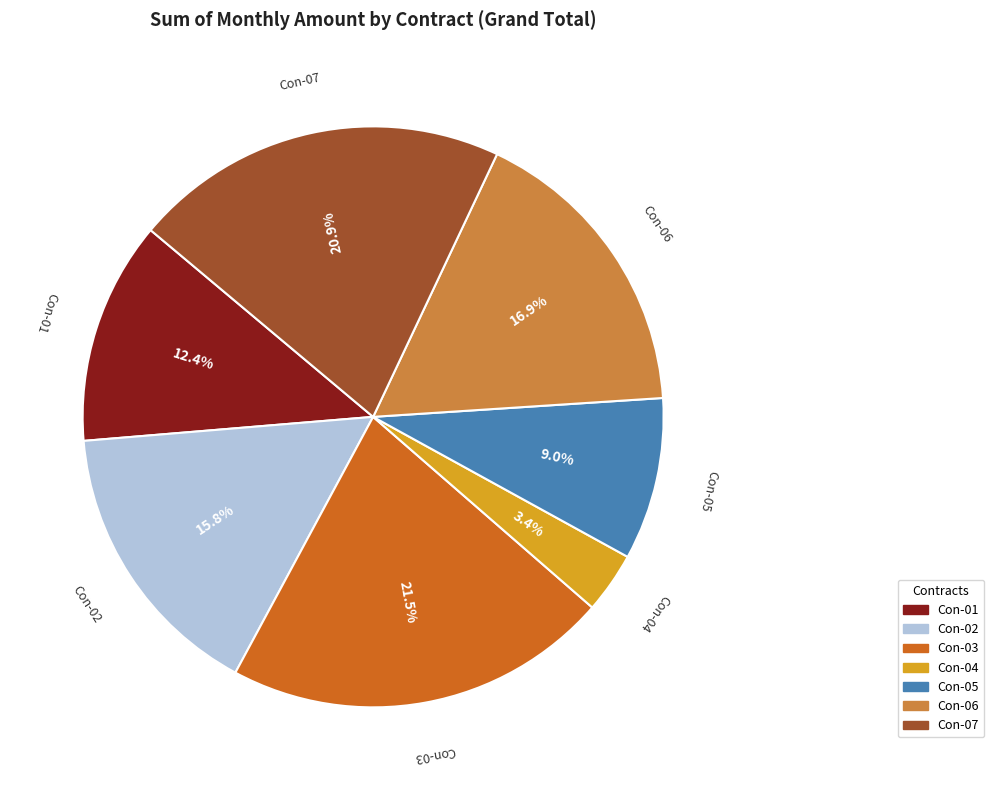

How much of the chart is everything except Con-07?

79.1%